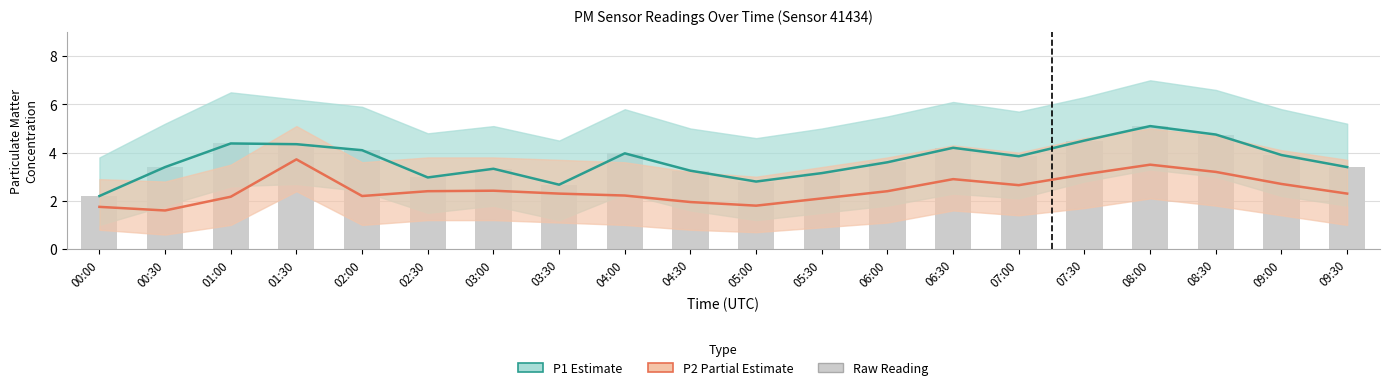

How many data points in P2 (Partial) are above 2?

16